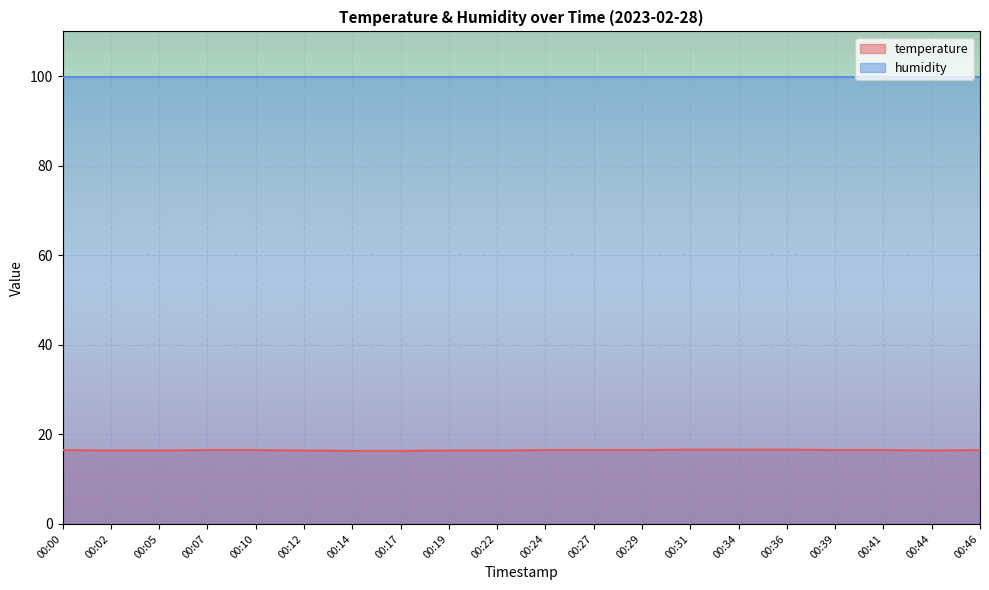

Which has a higher value, 00:29 or 00:39?

00:29